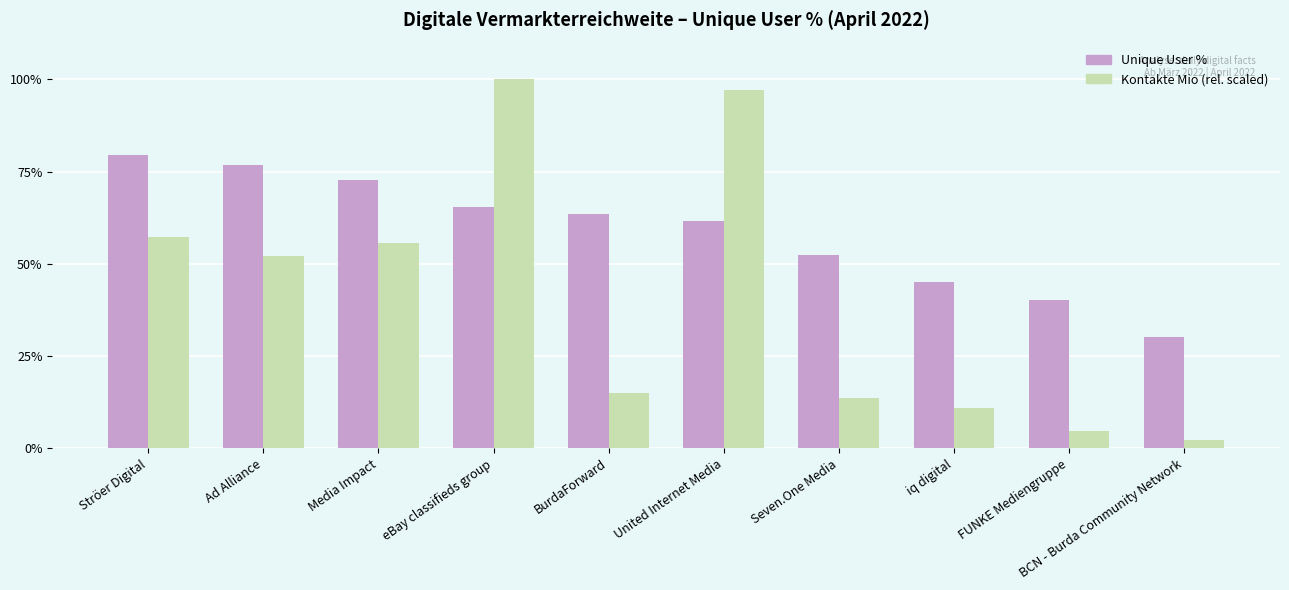

How many bars are there in each group?

2